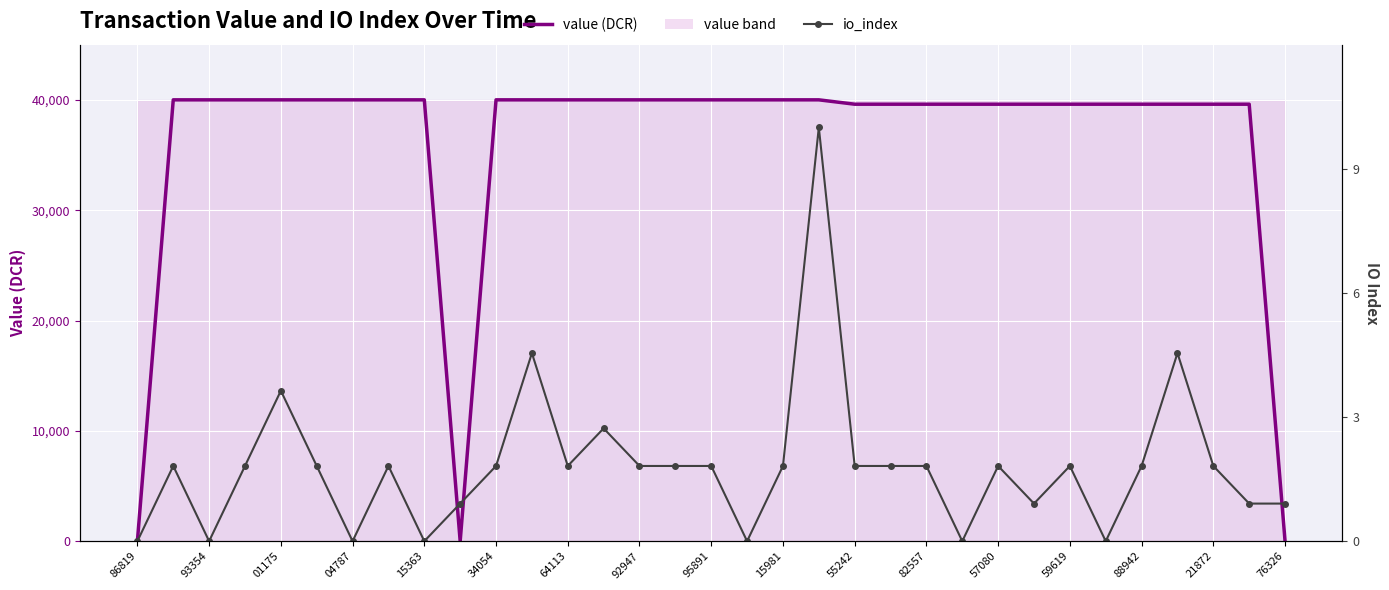

What is the average value of the value (DCR) series?

36219.6